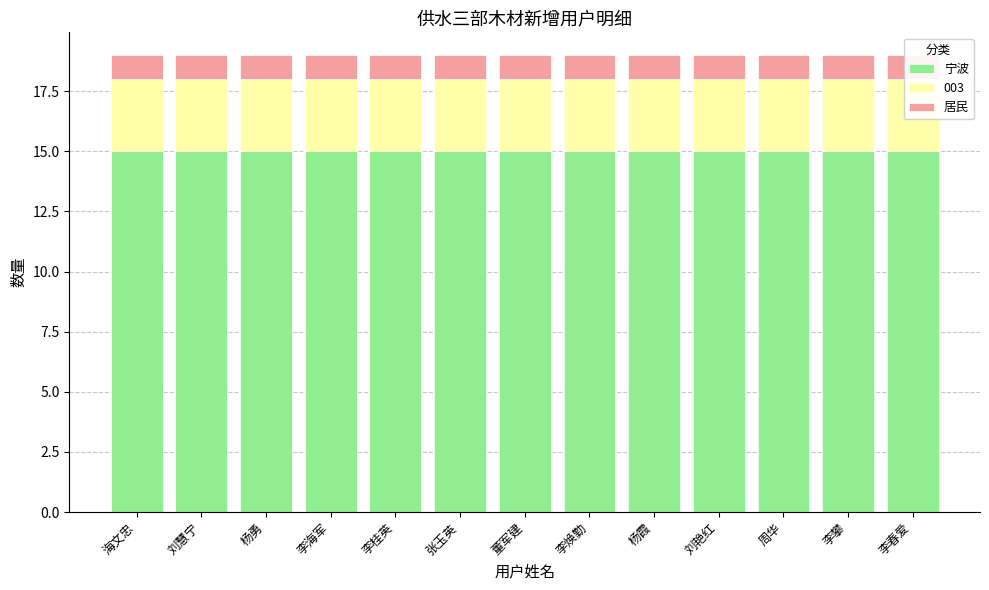

Rank the series at 海文忠 from lowest to highest value.

居民, 宁波